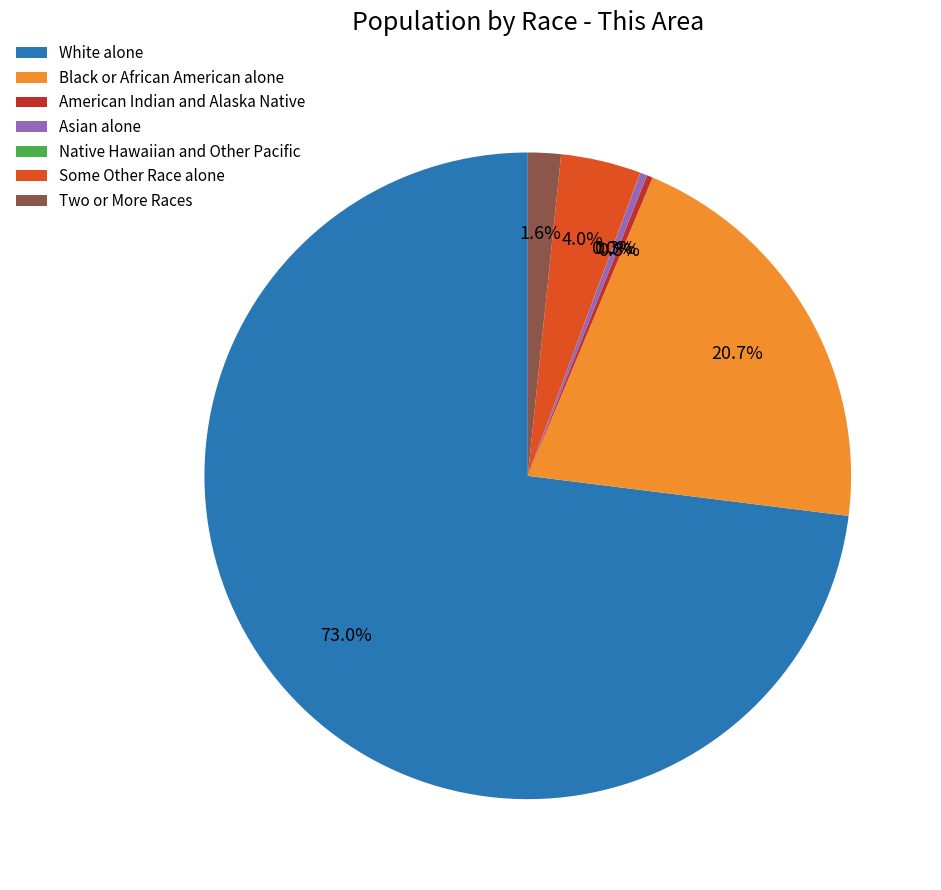

What is the largest slice in the pie chart?

White alone